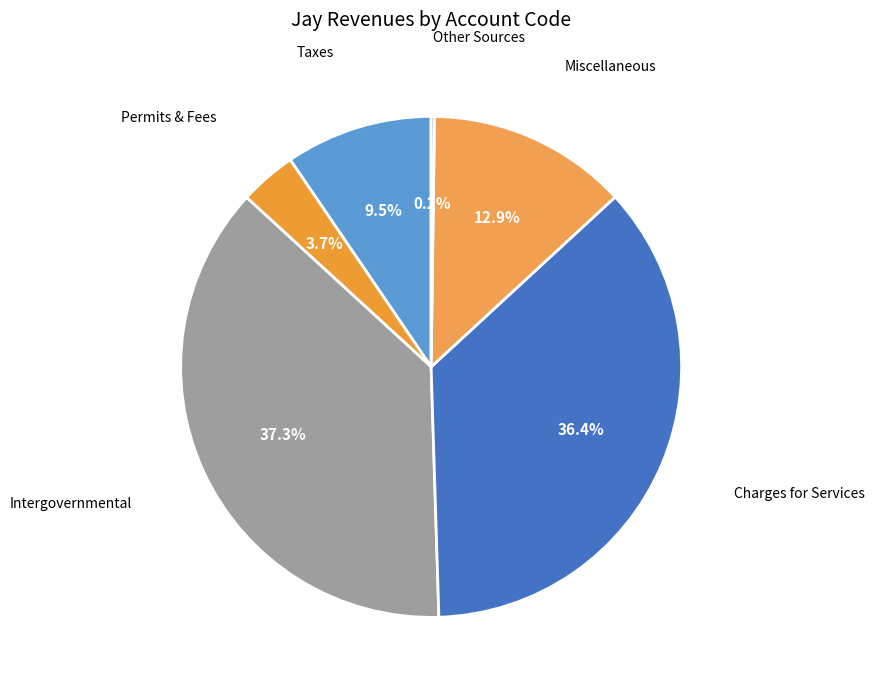

Which category has the biggest portion of the pie?

Intergovernmental